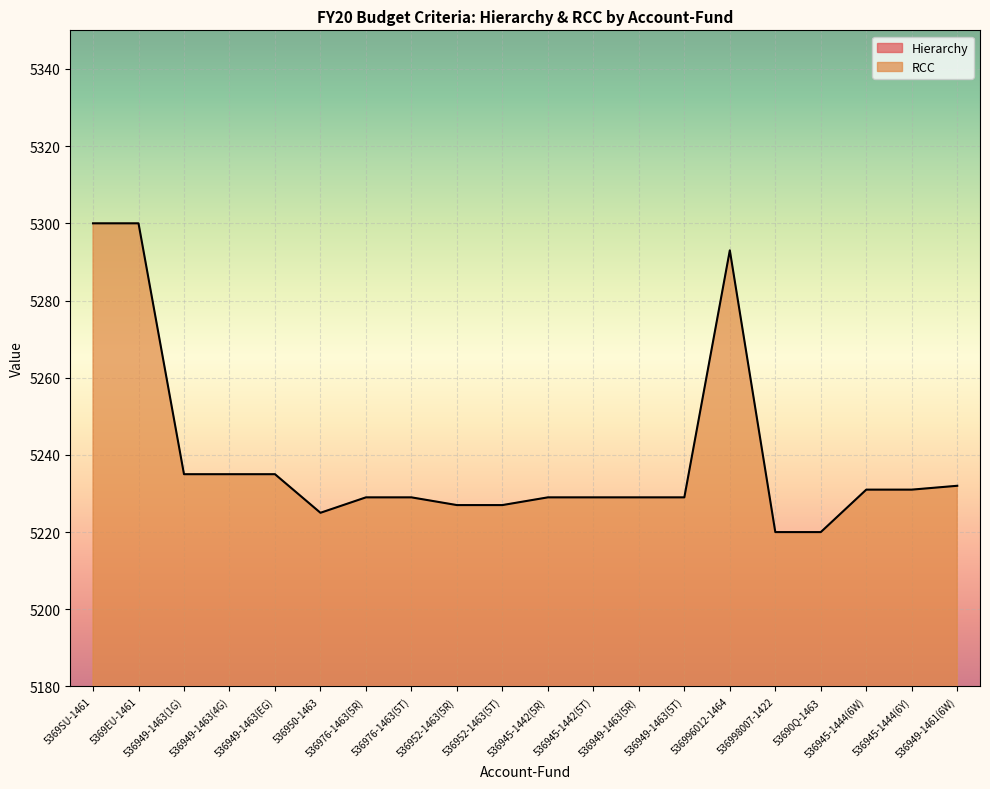

What is the value of the RCC point at the 13th from the left?

5229